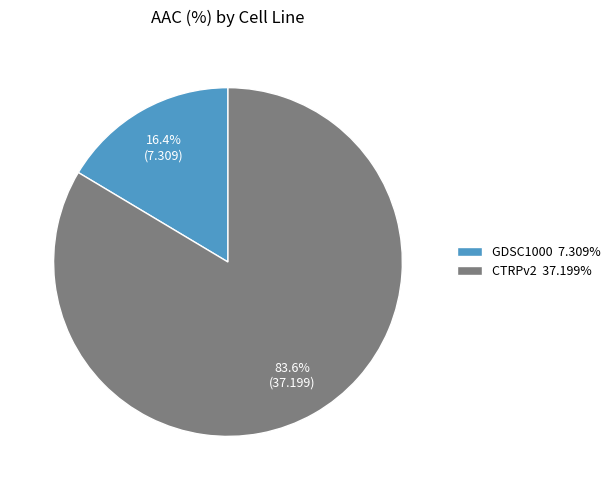

To the nearest percent, what portion does GDSC1000 represent?

16%